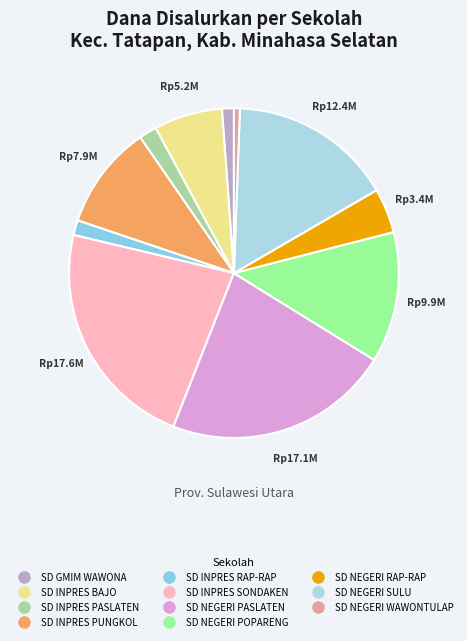

Count the number of slices in the pie.

11